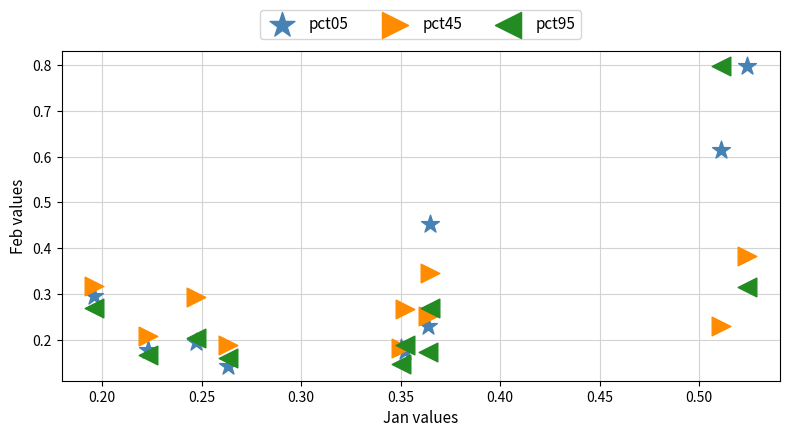

What are all the series names shown in the legend?

pct05, pct45, pct95